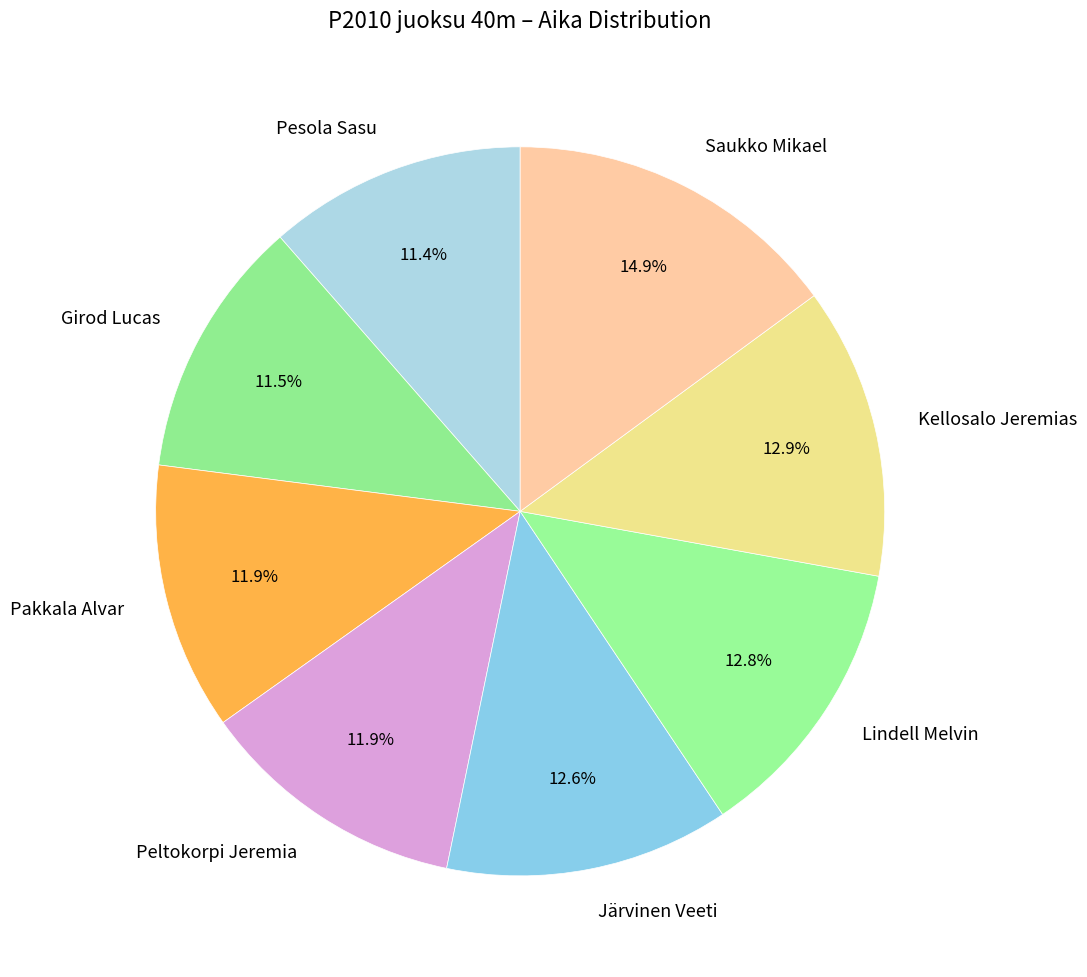

To the nearest percent, what is the difference between the Järvinen Veeti and Pesola Sasu slice percentages?

1%